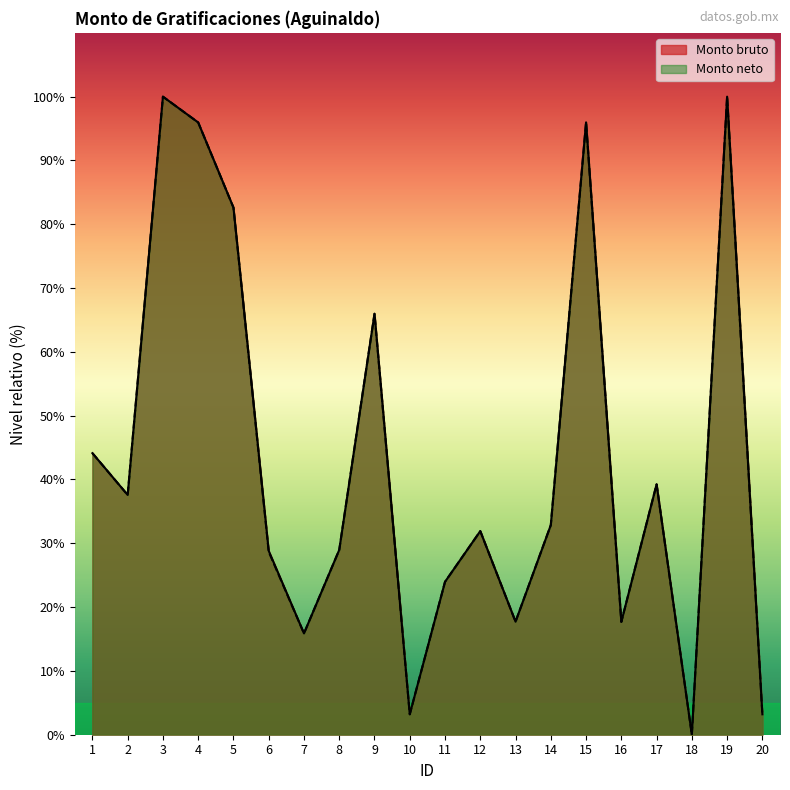

The value of Monto neto at 6 is 28.7. True or false?

True